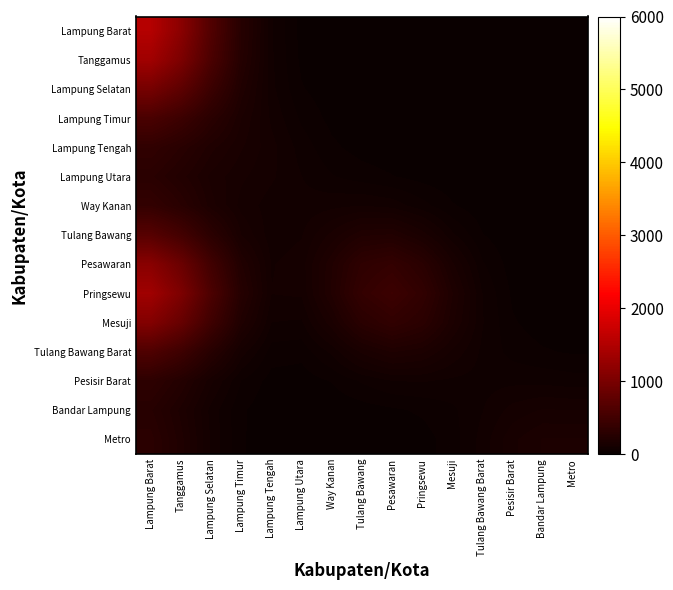

What is the spread (max minus min) of values at Way Kanan?

214.8